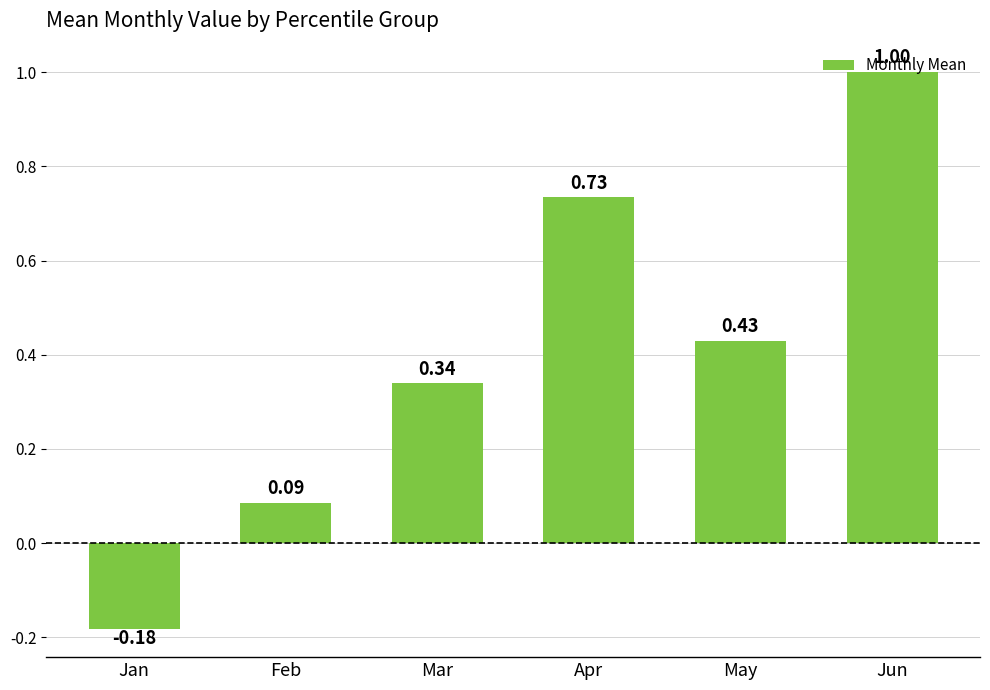

At which category does the chart reach its peak across all series?

Jun